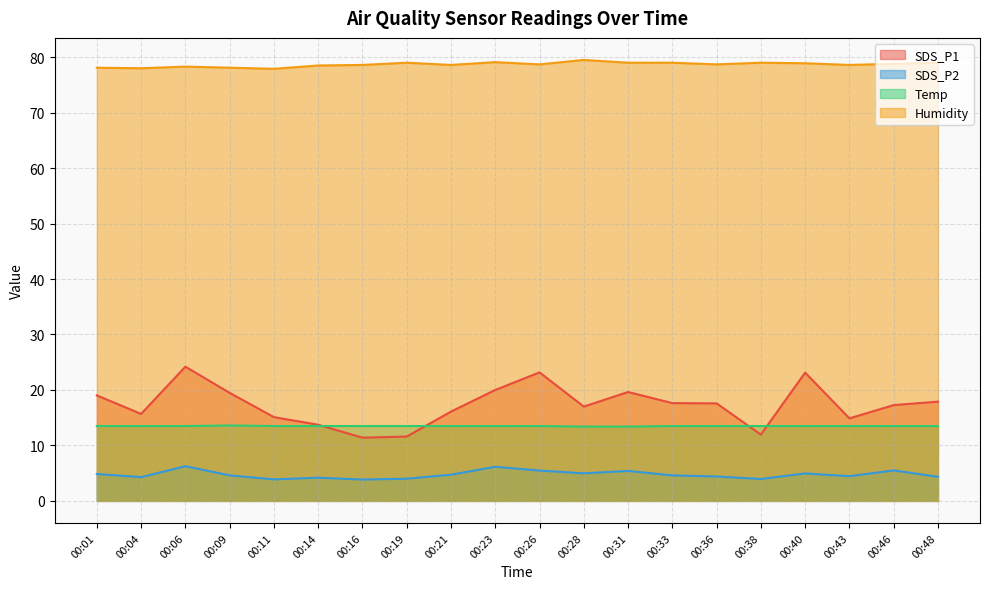

What is the value of the SDS_P1 point at the 15th from the left?

17.6